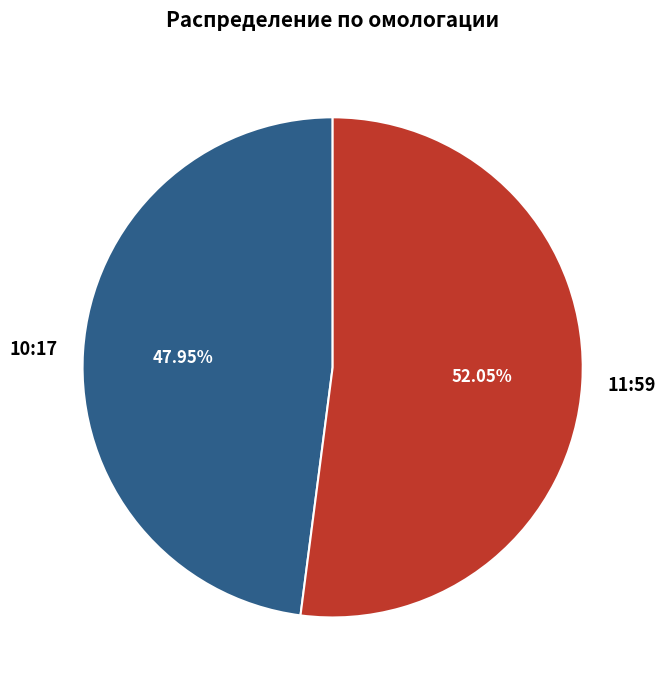

Does any single category account for the majority?

Yes